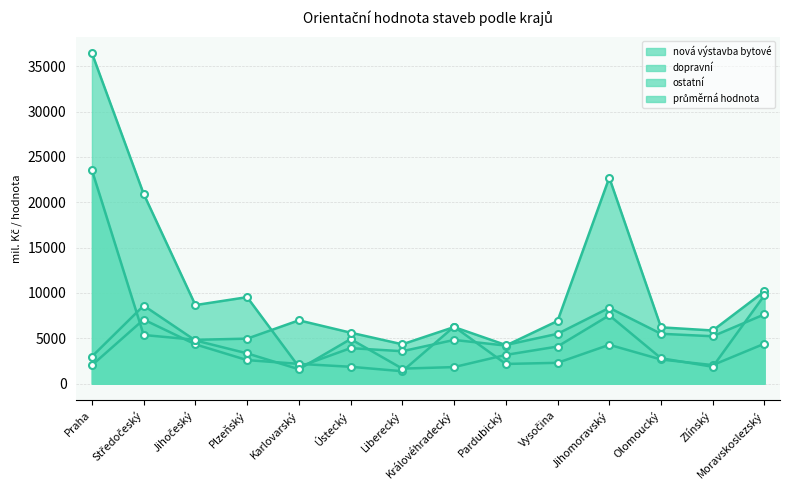

The value of ostatní at Olomoucký is 716. True or false?

False